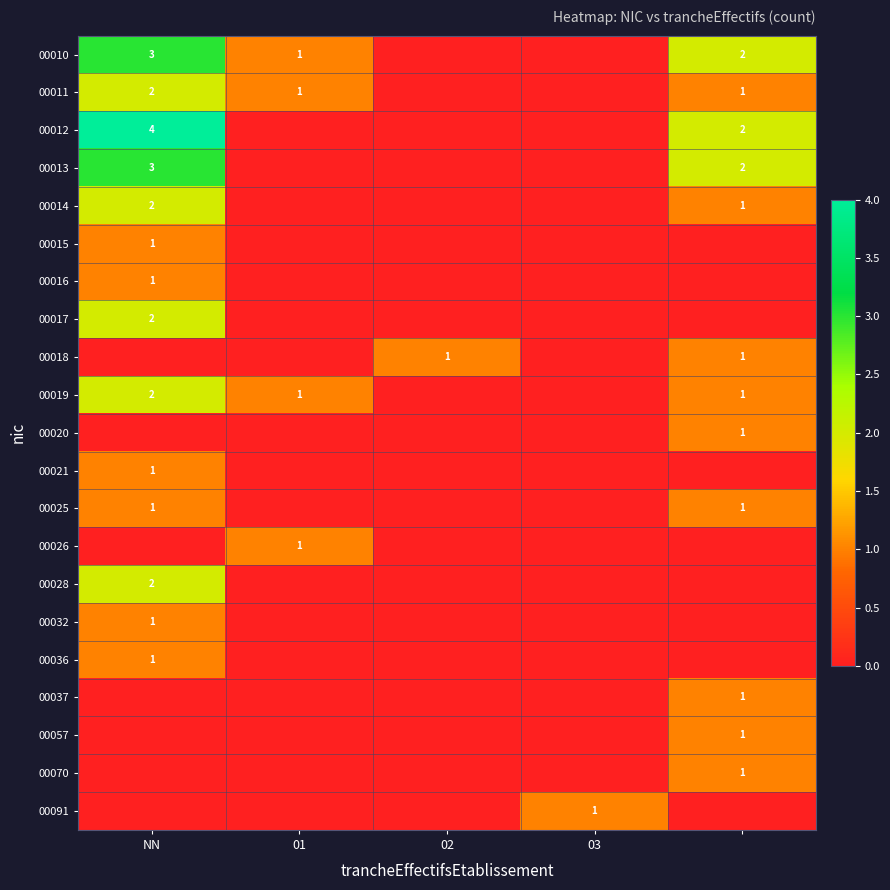

The value of 00028 at NN is 2. True or false?

True